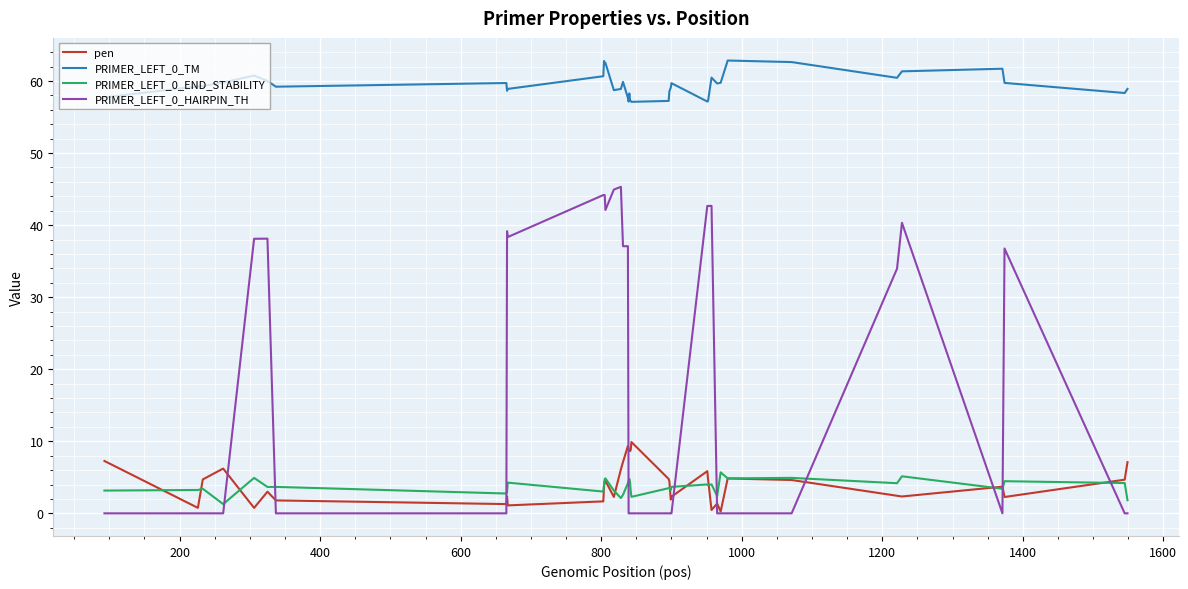

List the series in order of their peak value, lowest first.

PRIMER_LEFT_0_END_STABILITY, pen, PRIMER_LEFT_0_HAIRPIN_TH, PRIMER_LEFT_0_TM